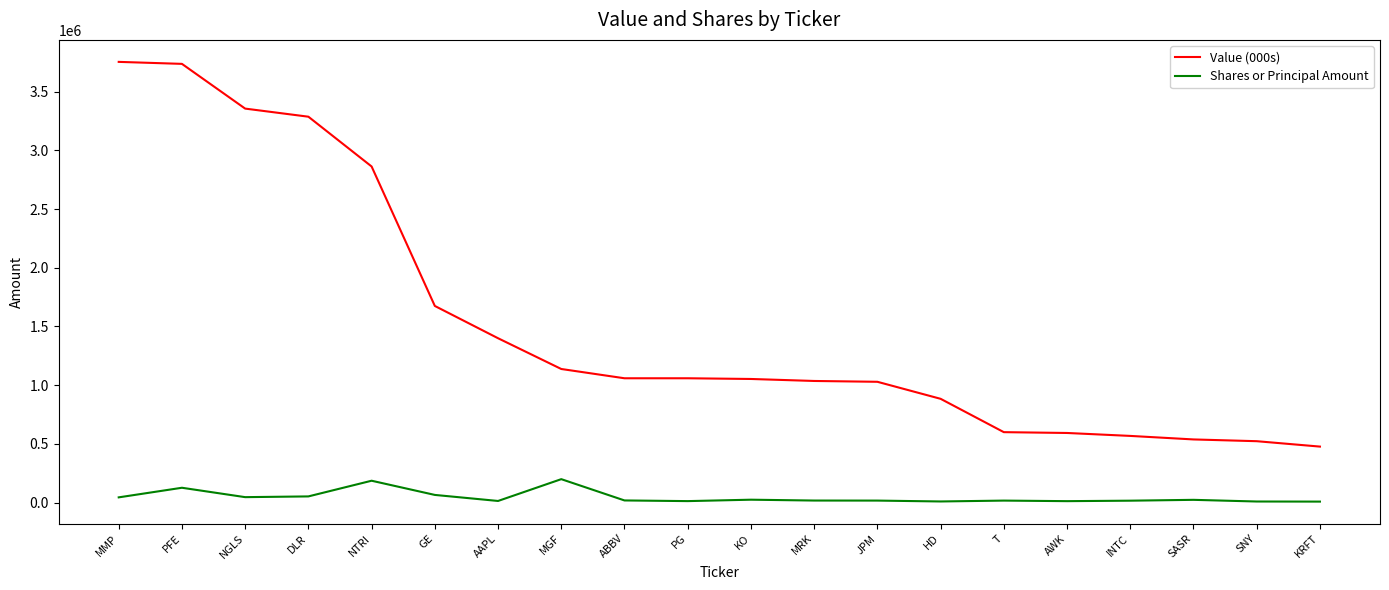

True or false: Shares or Principal Amount has more than 2 points higher than both neighbors.

True